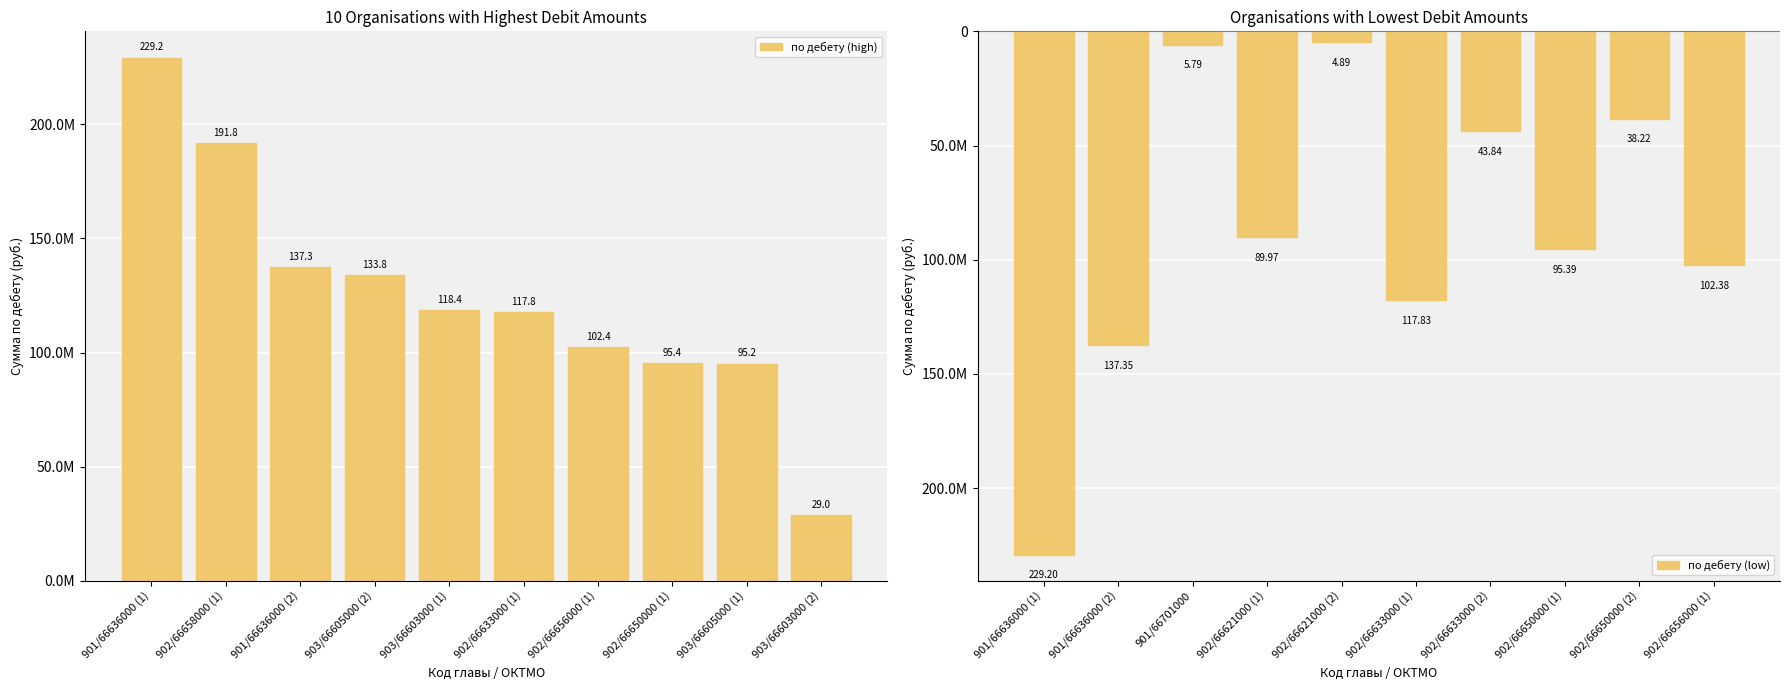

Between 902/66658000 (1) and 903/66603000 (2), which series saw the biggest shift?

по дебету (high)